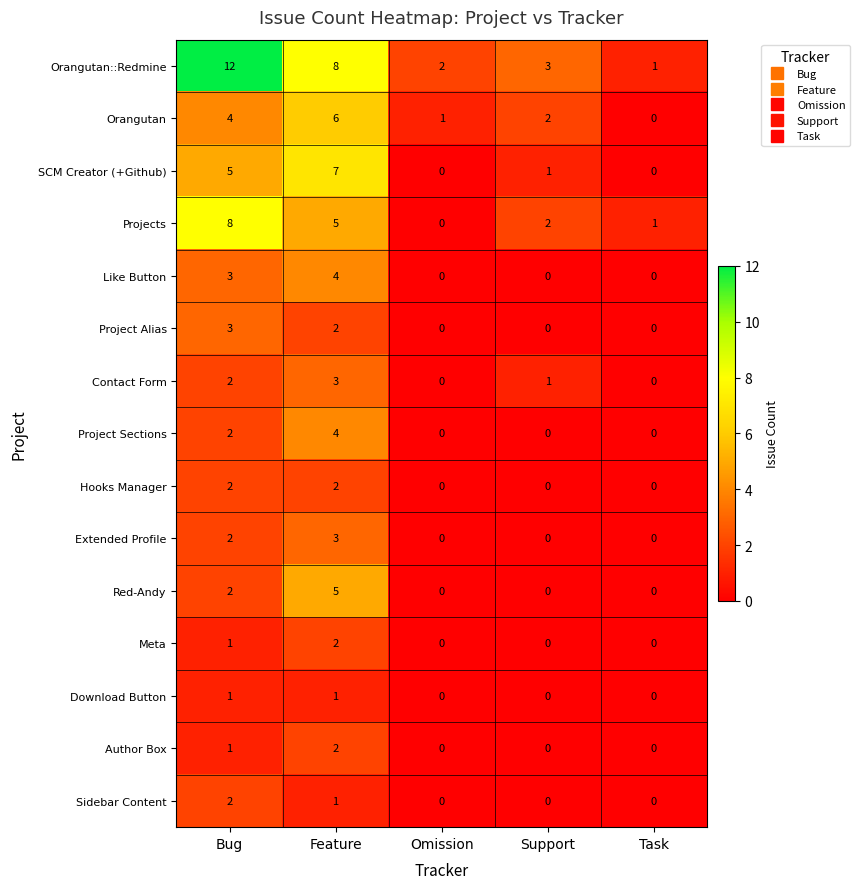

Count the number of data series in this chart.

15